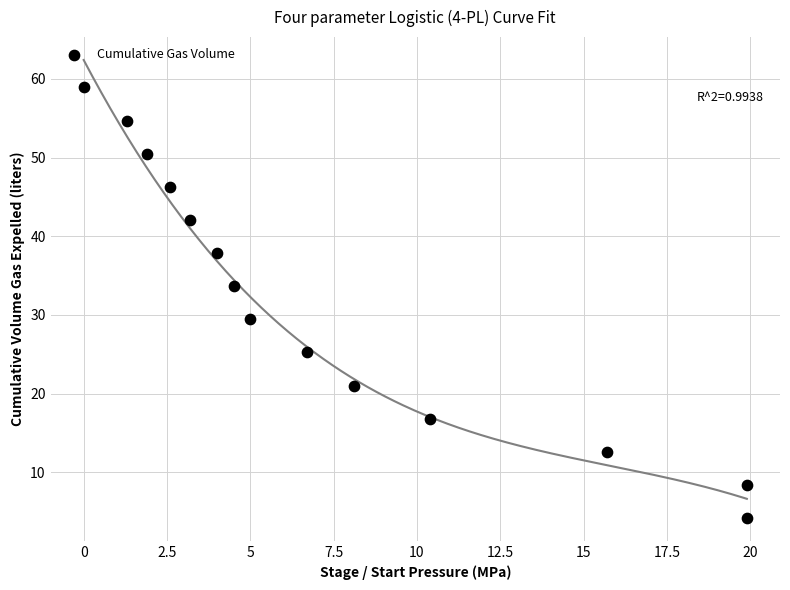

What is the range of X values (max minus min)?

19.9